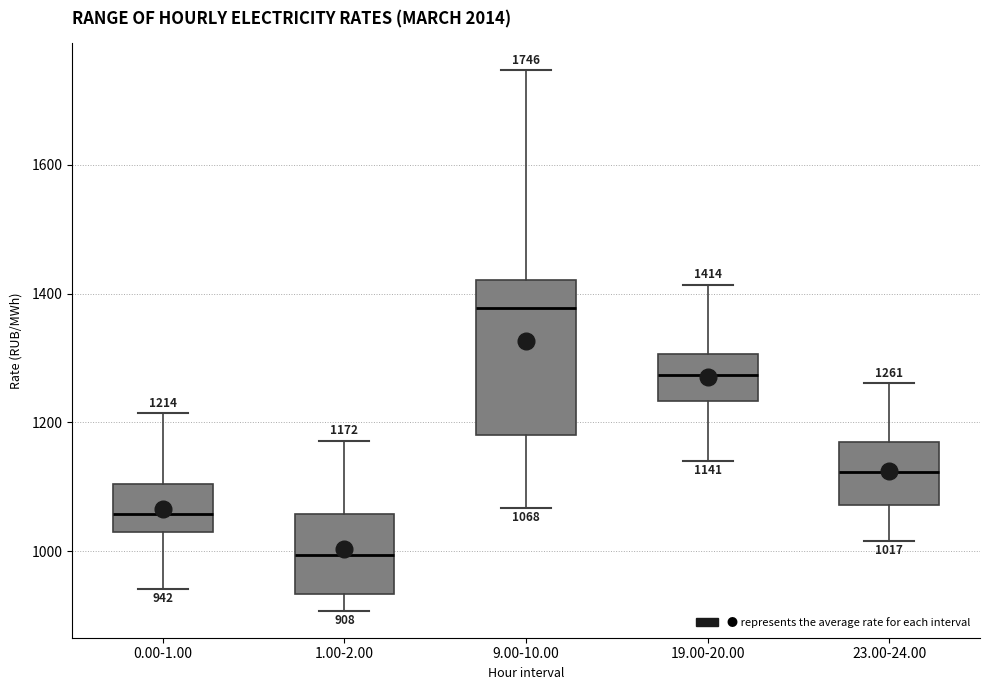

Comparing the boxes themselves (not the whiskers), which one is the tallest?

9.00-10.00